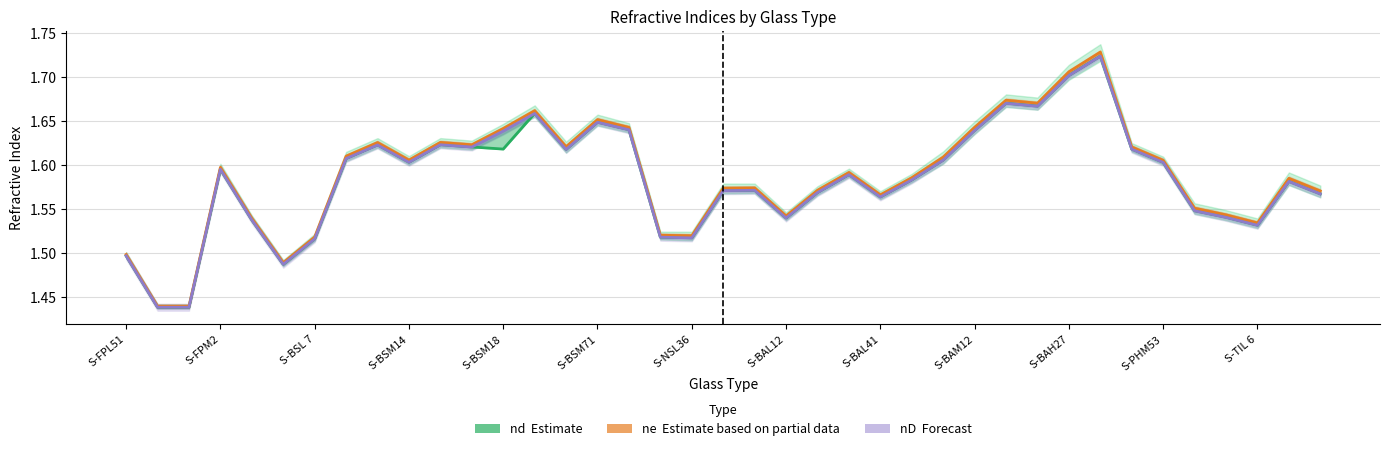

What is the difference between the second highest and second lowest values in the nD (Forecast) series?

0.3